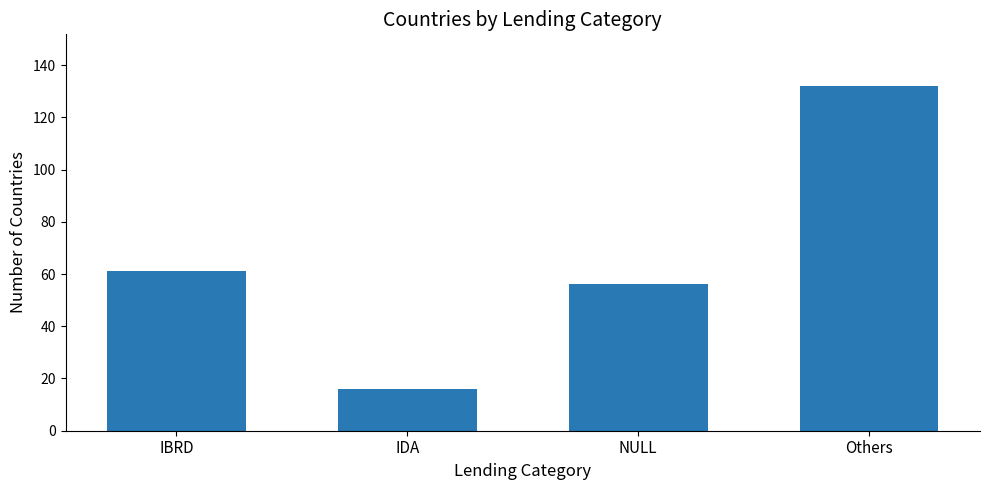

Is it true that the value at IDA is 24?

False